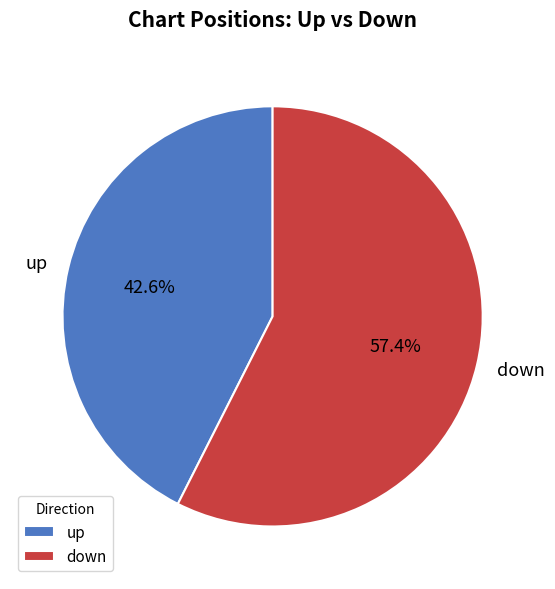

To the nearest percent, what percentage of the pie is down?

57%